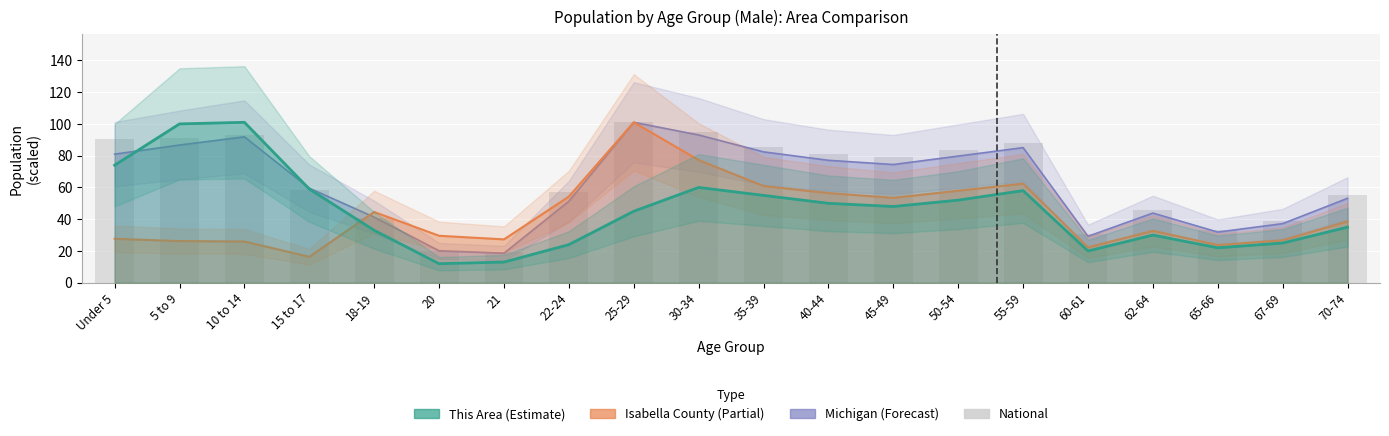

What value does the data have at 22-24?

56.9